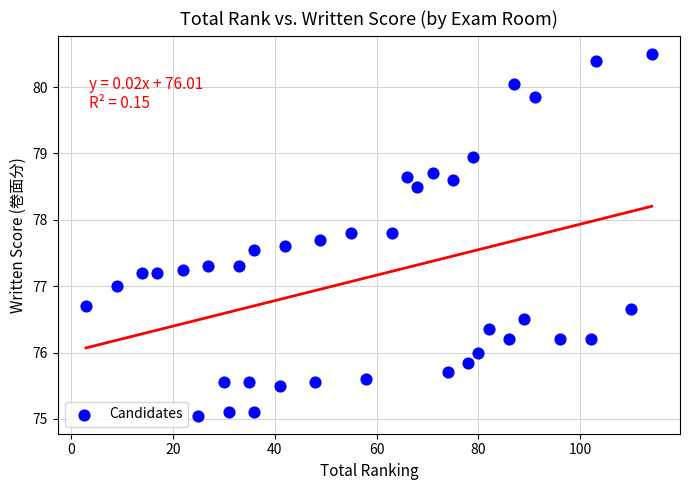

What is the range of X values (max minus min)?

111.0